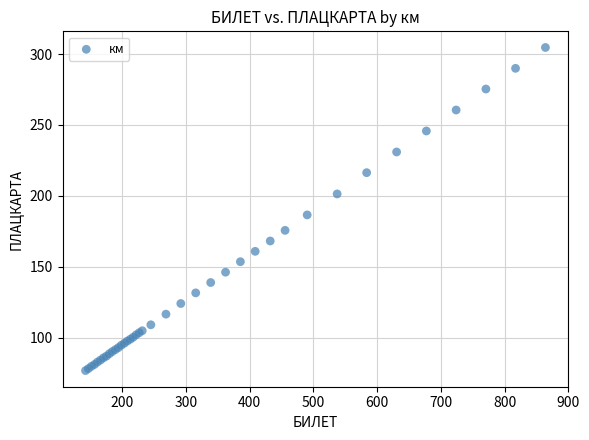

What Y value in the scatter plot is closest to 190?

186.5